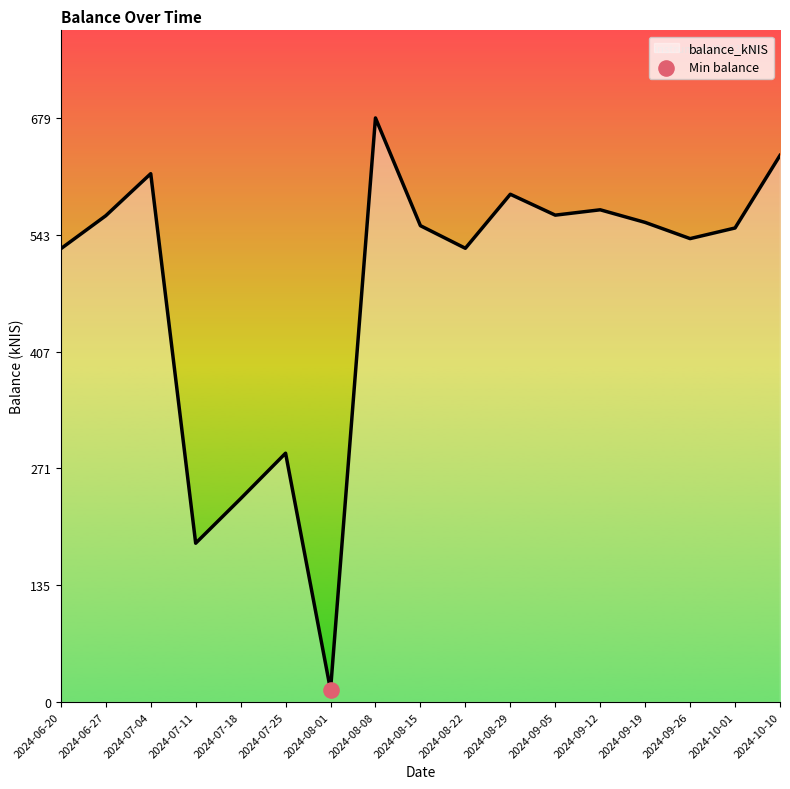

What is the ratio of the value at 2024-07-04 to the value at 2024-10-10?

1.0